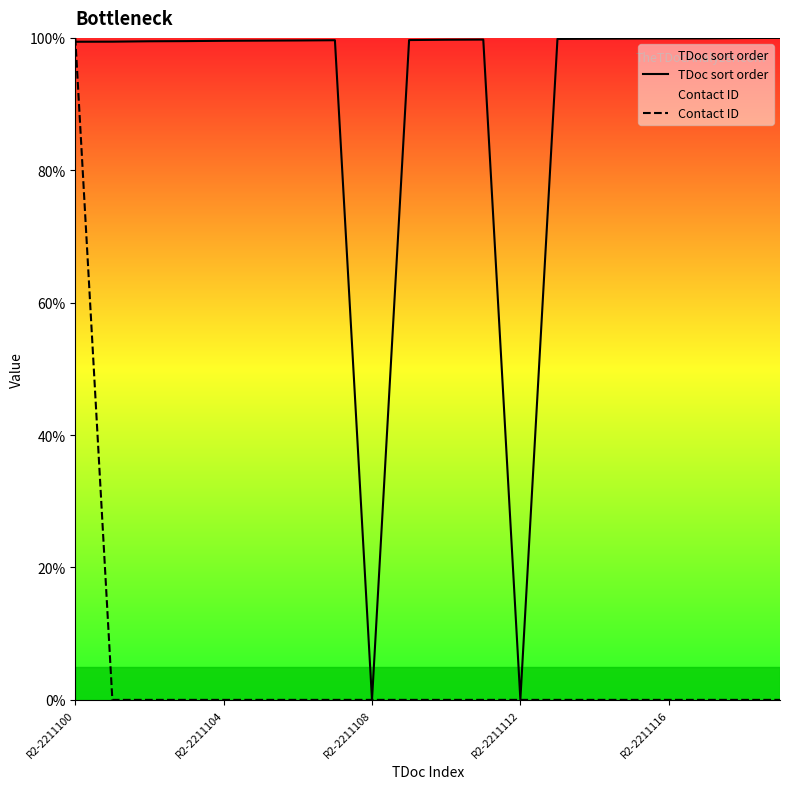

At which category is the sum across all series the highest?

R2-2211100